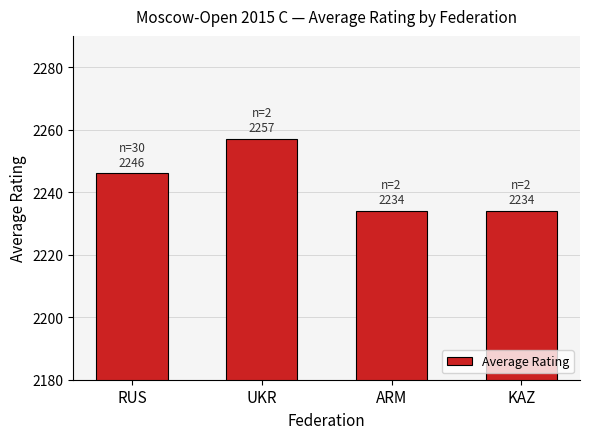

What is the approximate value at RUS?

2246